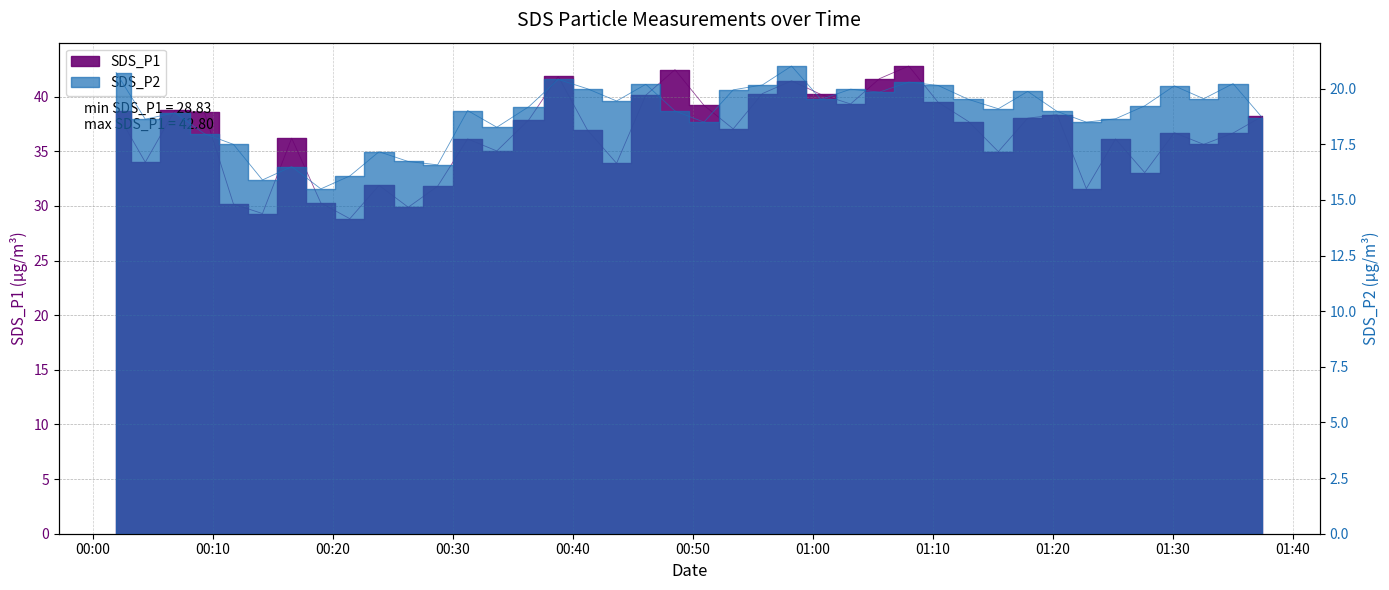

What is the highest value of the SDS_P2 series?

21.0